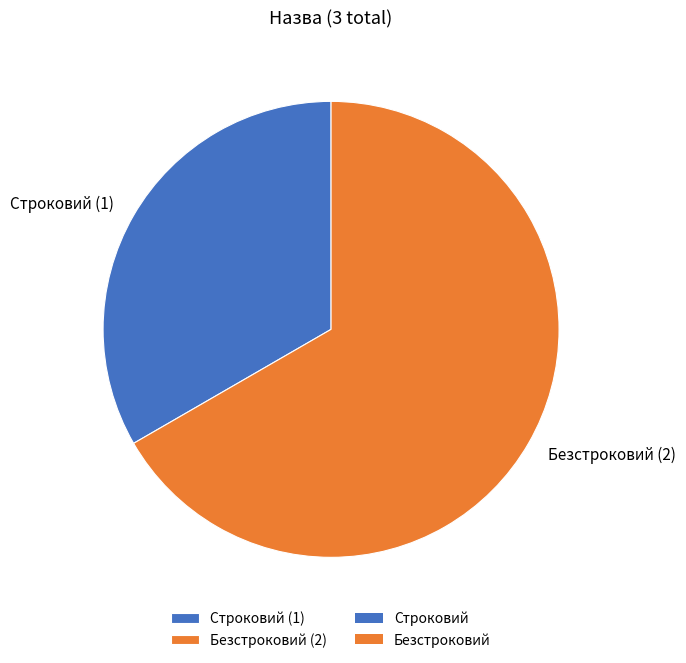

Which slice is the largest?

Безстроковий